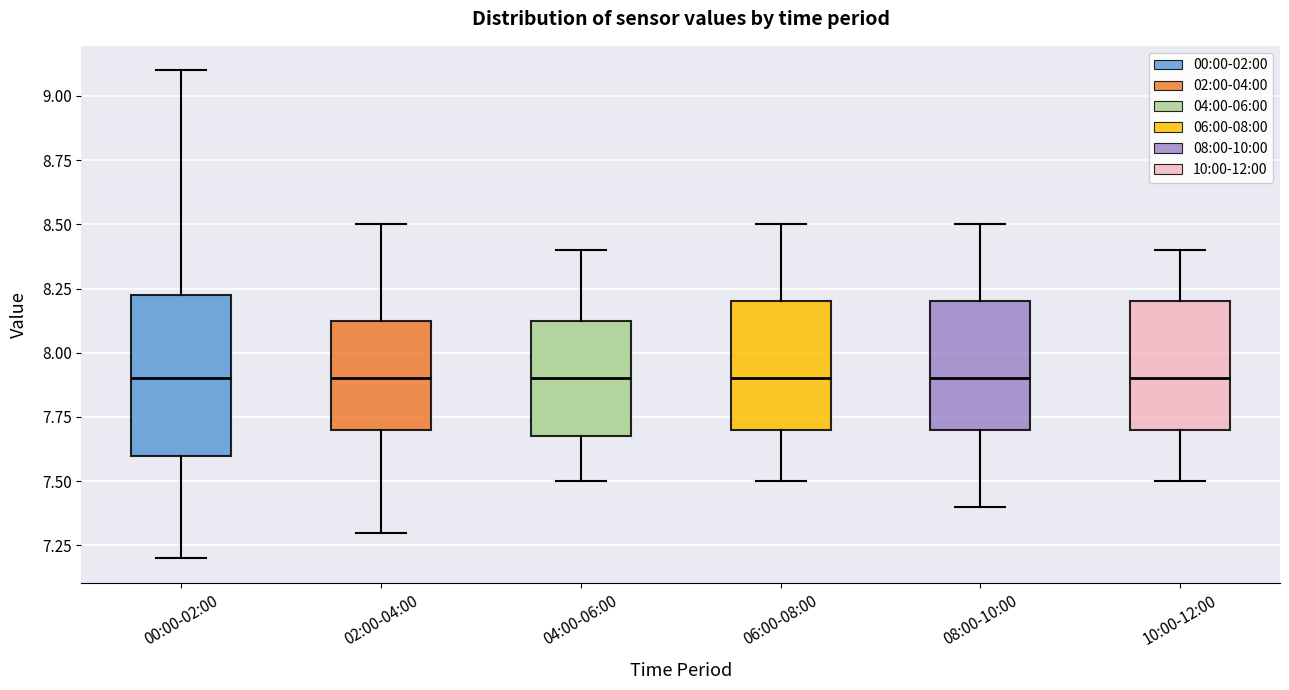

Reading left to right, transcribe this box plot: for each box, give where its median line is, the range the box spans, and where its two whiskers end, as read against the y-axis. The values are not printed on the chart, so give them approximately, as read against the axis.

00:00-02:00: median 7.90, box 7.60 to 8.25, whiskers 7.20 to 9.10
02:00-04:00: median 7.90, box 7.70 to 8.15, whiskers 7.30 to 8.50
04:00-06:00: median 7.90, box 7.70 to 8.15, whiskers 7.50 to 8.40
06:00-08:00: median 7.90, box 7.70 to 8.20, whiskers 7.50 to 8.50
08:00-10:00: median 7.90, box 7.70 to 8.20, whiskers 7.40 to 8.50
10:00-12:00: median 7.90, box 7.70 to 8.20, whiskers 7.50 to 8.40